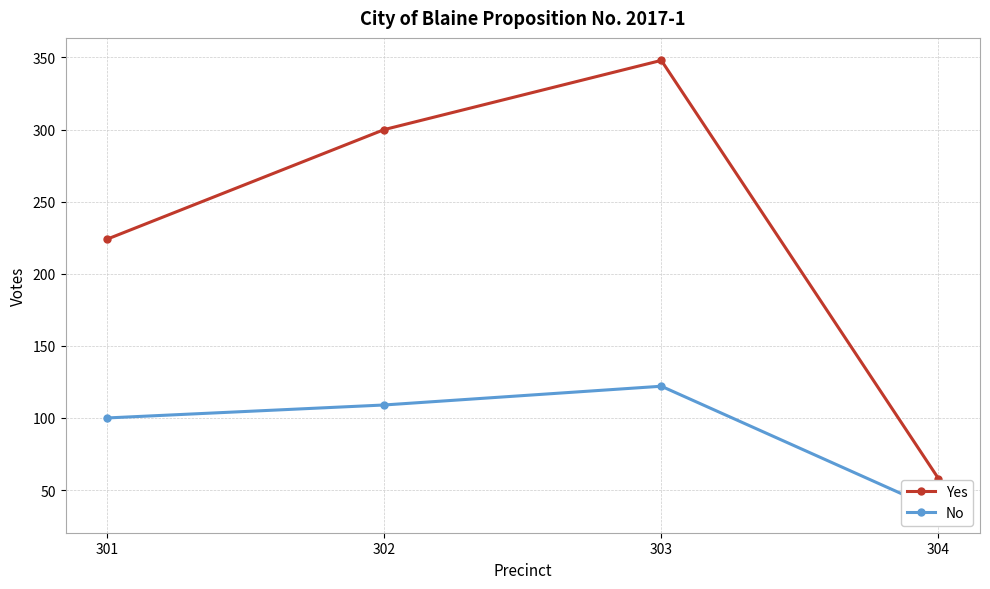

Is this an area chart (filled region under the line)?

No